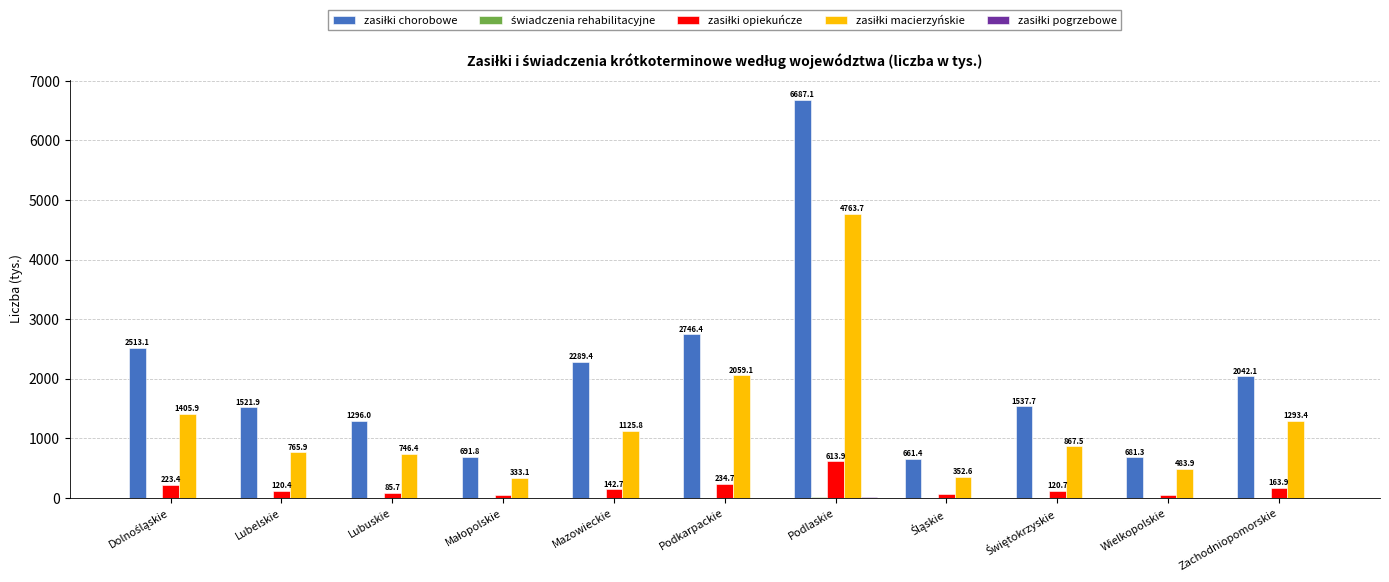

Which label corresponds to the largest value in the chart?

Podlaskie